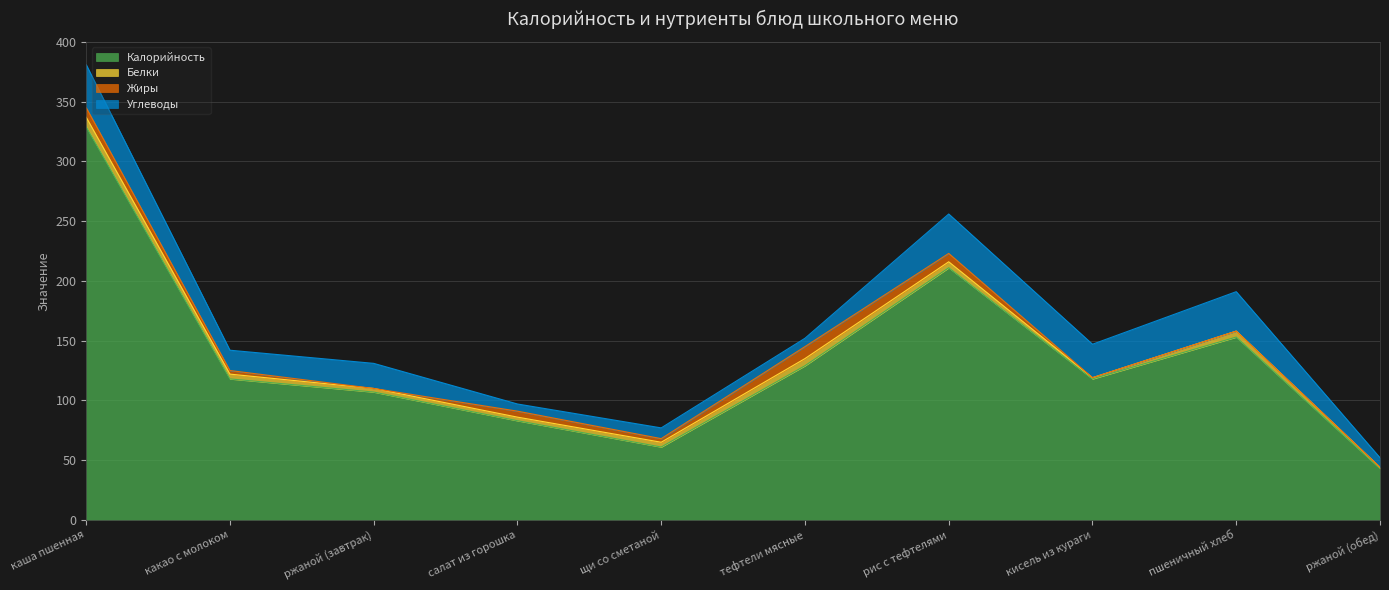

Which series changed the most between салат из горошка and кисель из кураги?

Калорийность